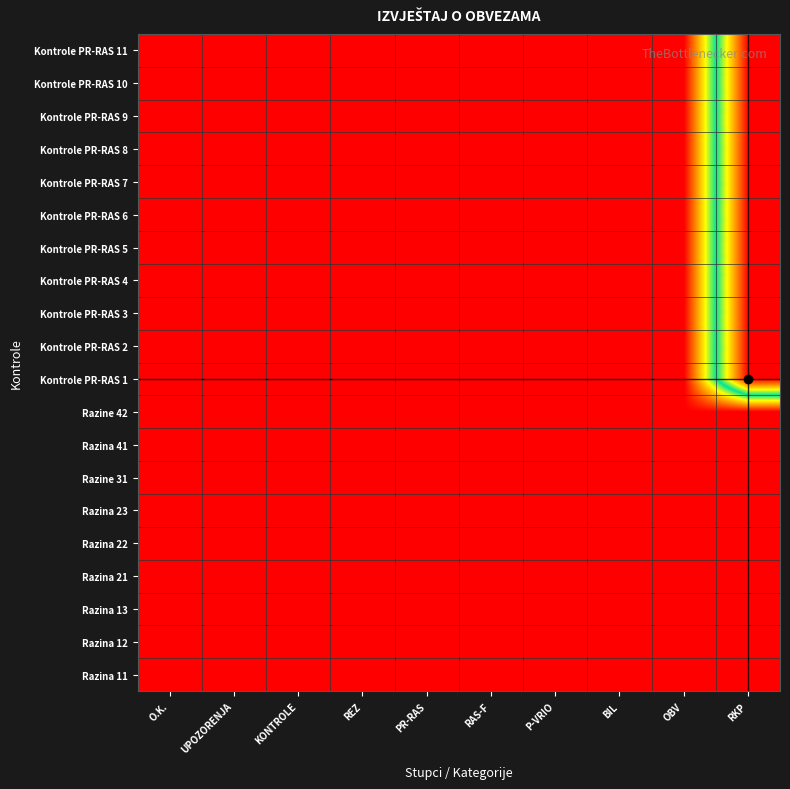

Reading right to left, what are all the values shown in this chart?

Razina 11: RKP=0	OBV=0	BIL=0	P-VRIO=0	RAS-F=0	PR-RAS=0	REZ=0	KONTROLE=0	UPOZORENJA=0	O.K.=0
Razina 12: RKP=0	OBV=0	BIL=0	P-VRIO=0	RAS-F=0	PR-RAS=0	REZ=0	KONTROLE=0	UPOZORENJA=0	O.K.=0
Razina 13: RKP=0	OBV=0	BIL=0	P-VRIO=0	RAS-F=0	PR-RAS=0	REZ=0	KONTROLE=0	UPOZORENJA=0	O.K.=0
Razina 21: RKP=0	OBV=0	BIL=0	P-VRIO=0	RAS-F=0	PR-RAS=0	REZ=0	KONTROLE=0	UPOZORENJA=0	O.K.=0
Razina 22: RKP=0	OBV=0	BIL=0	P-VRIO=0	RAS-F=0	PR-RAS=0	REZ=0	KONTROLE=0	UPOZORENJA=0	O.K.=0
Razina 23: RKP=0	OBV=0	BIL=0	P-VRIO=0	RAS-F=0	PR-RAS=0	REZ=0	KONTROLE=0	UPOZORENJA=0	O.K.=0
Razine 31: RKP=0	OBV=0	BIL=0	P-VRIO=0	RAS-F=0	PR-RAS=0	REZ=0	KONTROLE=0	UPOZORENJA=0	O.K.=0
Razina 41: RKP=0	OBV=0	BIL=0	P-VRIO=0	RAS-F=0	PR-RAS=0	REZ=0	KONTROLE=0	UPOZORENJA=0	O.K.=0
Razine 42: RKP=0	OBV=0	BIL=0	P-VRIO=0	RAS-F=0	PR-RAS=0	REZ=0	KONTROLE=0	UPOZORENJA=0	O.K.=0
Kontrole PR-RAS 1: RKP=27280	OBV=0	BIL=0	P-VRIO=0	RAS-F=0	PR-RAS=0	REZ=0	KONTROLE=0	UPOZORENJA=2	O.K.=0
Kontrole PR-RAS 2: RKP=27280	OBV=0	BIL=0	P-VRIO=0	RAS-F=0	PR-RAS=0	REZ=0	KONTROLE=0	UPOZORENJA=2	O.K.=0
Kontrole PR-RAS 3: RKP=27280	OBV=0	BIL=0	P-VRIO=0	RAS-F=0	PR-RAS=0	REZ=0	KONTROLE=0	UPOZORENJA=2	O.K.=0
Kontrole PR-RAS 4: RKP=27280	OBV=0	BIL=0	P-VRIO=0	RAS-F=0	PR-RAS=0	REZ=0	KONTROLE=0	UPOZORENJA=2	O.K.=0
Kontrole PR-RAS 5: RKP=27280	OBV=0	BIL=0	P-VRIO=0	RAS-F=0	PR-RAS=0	REZ=0	KONTROLE=0	UPOZORENJA=2	O.K.=0
Kontrole PR-RAS 6: RKP=27280	OBV=0	BIL=0	P-VRIO=0	RAS-F=0	PR-RAS=0	REZ=0	KONTROLE=0	UPOZORENJA=2	O.K.=0
Kontrole PR-RAS 7: RKP=27280	OBV=0	BIL=0	P-VRIO=0	RAS-F=0	PR-RAS=0	REZ=0	KONTROLE=0	UPOZORENJA=2	O.K.=0
Kontrole PR-RAS 8: RKP=27280	OBV=0	BIL=0	P-VRIO=0	RAS-F=0	PR-RAS=0	REZ=0	KONTROLE=0	UPOZORENJA=2	O.K.=0
Kontrole PR-RAS 9: RKP=27280	OBV=0	BIL=0	P-VRIO=0	RAS-F=0	PR-RAS=0	REZ=0	KONTROLE=0	UPOZORENJA=2	O.K.=0
Kontrole PR-RAS 10: RKP=27280	OBV=0	BIL=0	P-VRIO=0	RAS-F=0	PR-RAS=0	REZ=0	KONTROLE=0	UPOZORENJA=2	O.K.=0
Kontrole PR-RAS 11: RKP=27280	OBV=0	BIL=0	P-VRIO=0	RAS-F=0	PR-RAS=0	REZ=0	KONTROLE=0	UPOZORENJA=2	O.K.=0